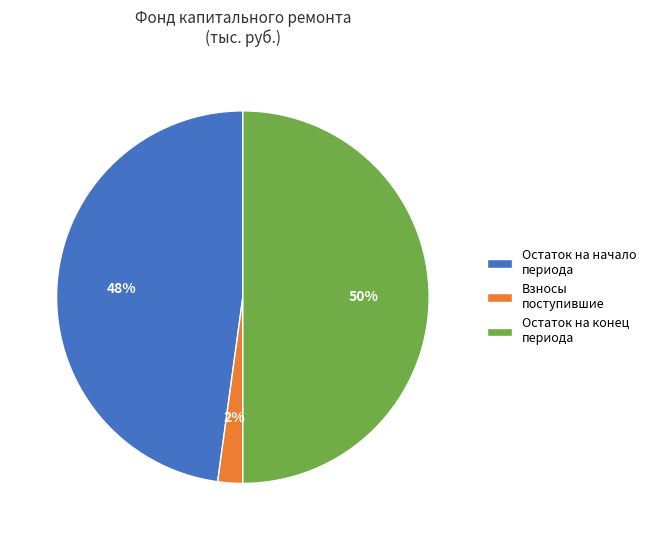

How many slices are in this pie chart?

3